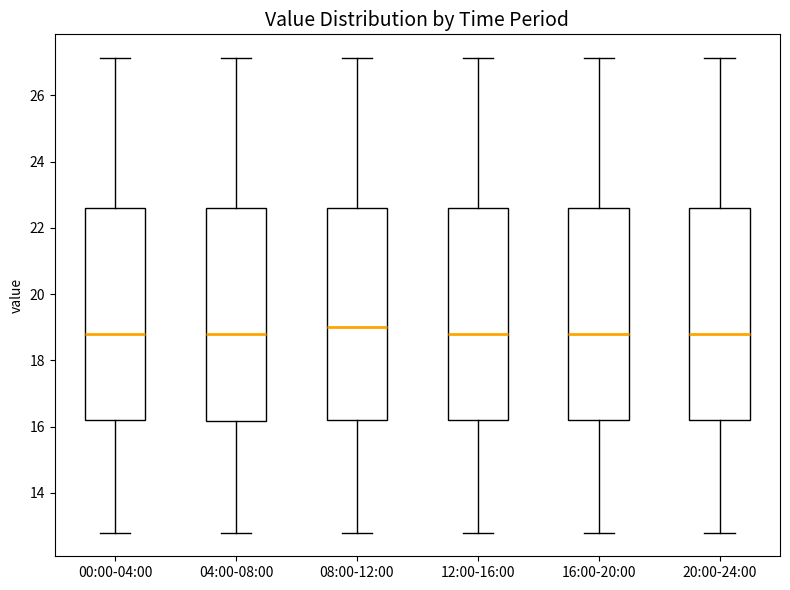

Where does the lower whisker of the box for 20:00-24:00 end on the y-axis? The values are not printed on the chart, so give them approximately, as read against the axis.

12.8